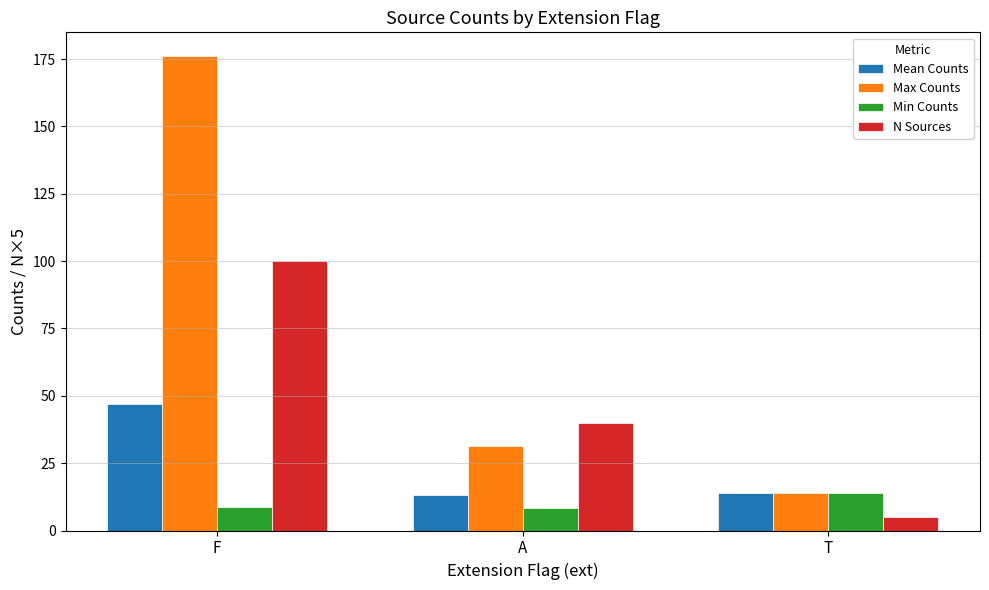

How many values in the Max Counts series exceed 31?

2